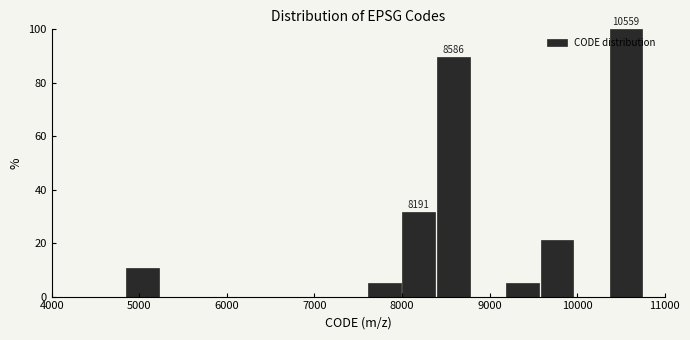

Around what value on the x-axis is the tallest bar? Give the approximate position of its centre, as read against the axis.

10600